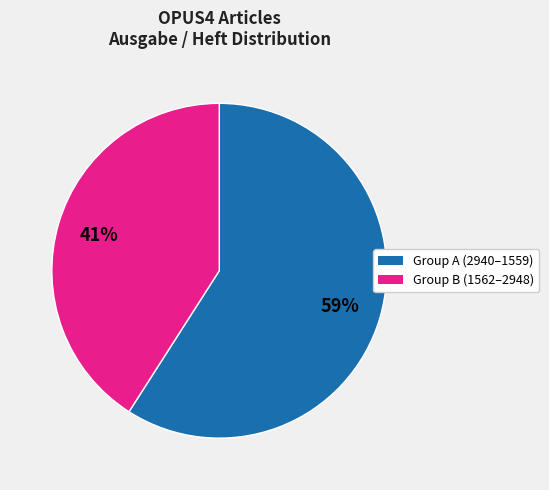

To the nearest percent, what is the average slice percentage?

50%